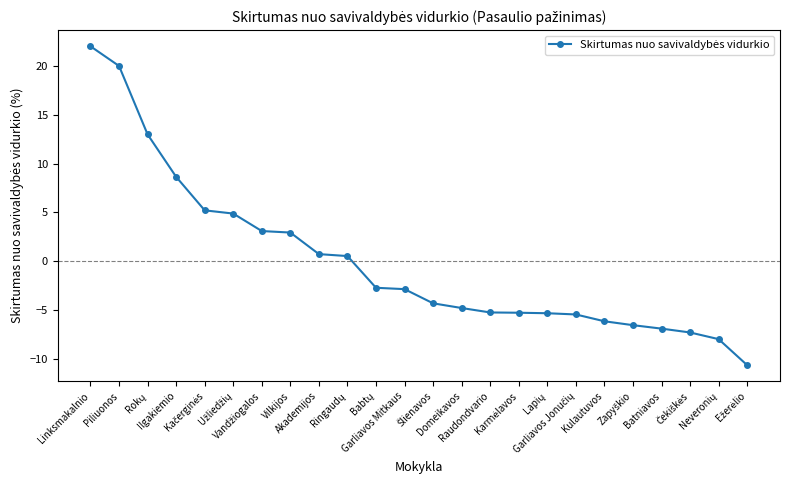

Count the number of categories in the chart.

24